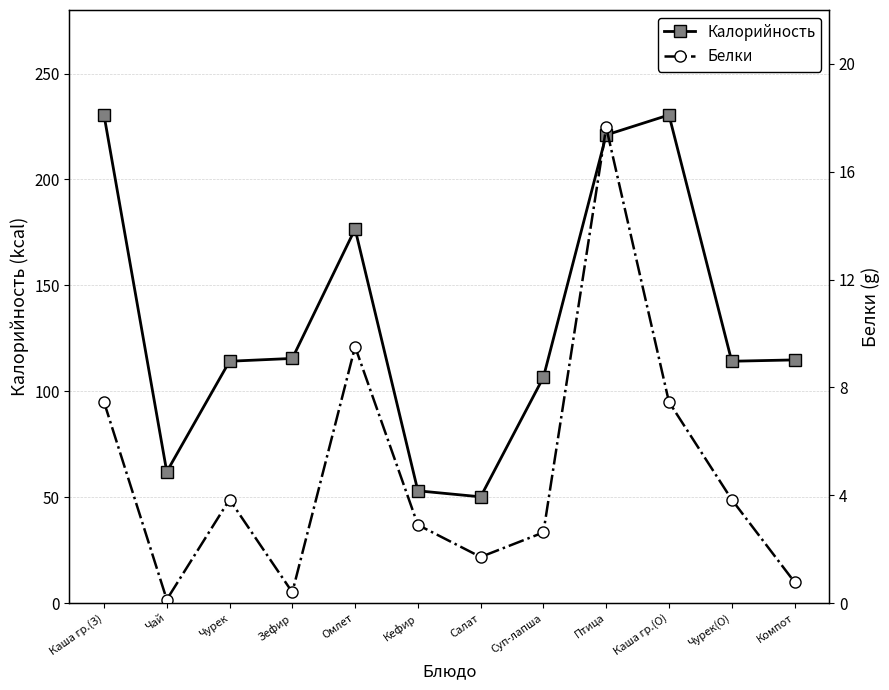

Rank the series at Каша гр.(О) from lowest to highest value.

Белки, Калорийность